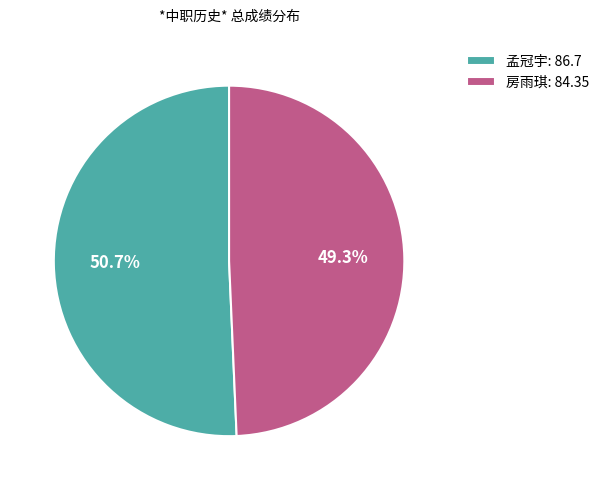

What is the smallest slice in the pie chart?

房雨琪